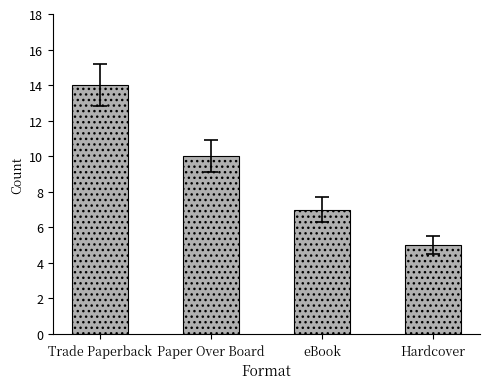

What is the sum of all values?

36